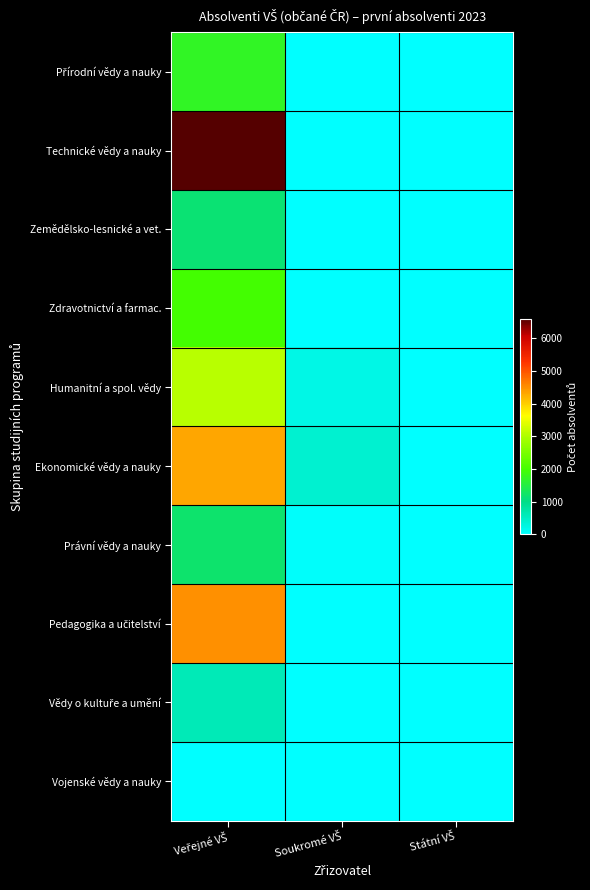

List the series in order of their peak value, lowest first.

Vojenské vědy a nauky, Vědy o kultuře a umění, Zemědělsko-lesnické a vet., Právní vědy a nauky, Přírodní vědy a nauky, Zdravotnictví a farmac., Humanitní a spol. vědy, Ekonomické vědy a nauky, Pedagogika a učitelství, Technické vědy a nauky